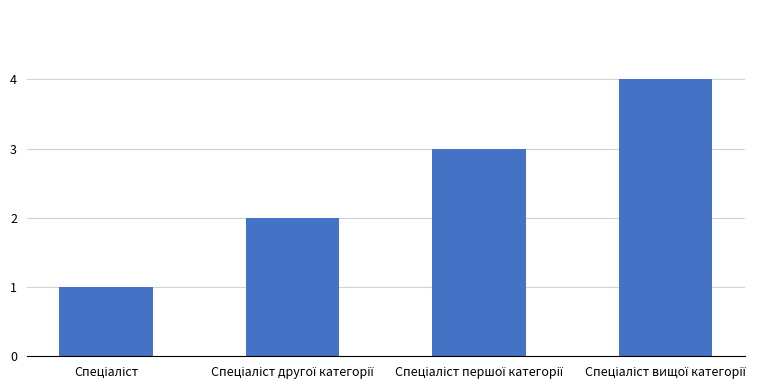

What is the sum of all values?

10